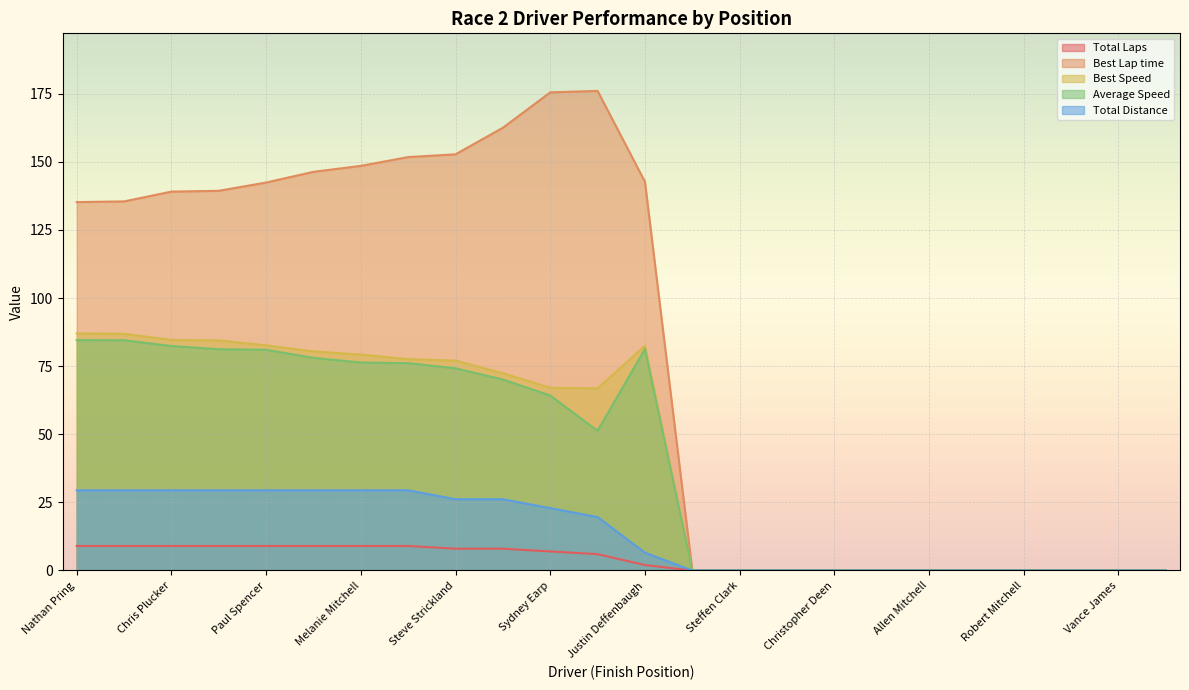

At which label is Average Speed closest to 42?

John Pfeiffer